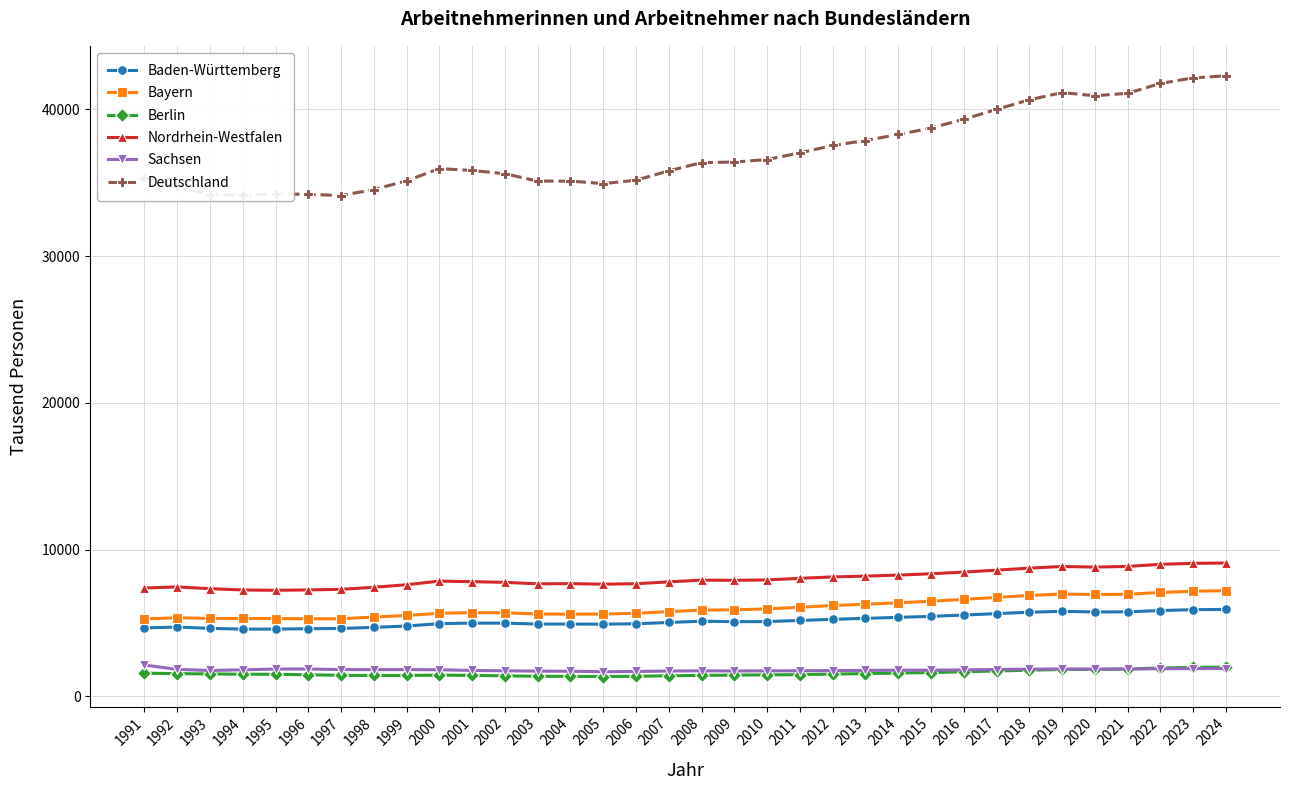

What is the average value of the Bayern series?

6031.0